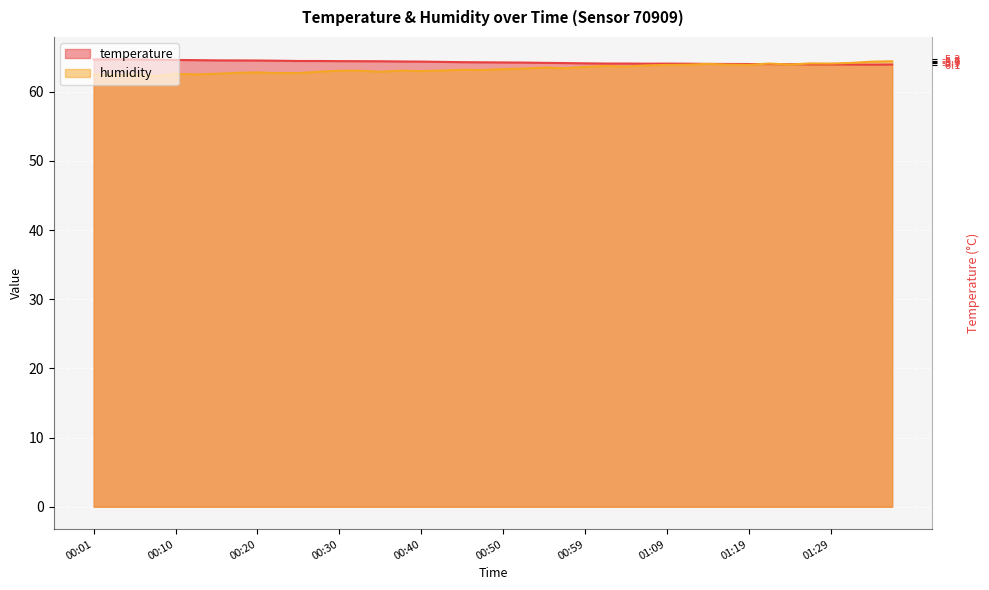

What is the sum of all temperature values?

2570.3